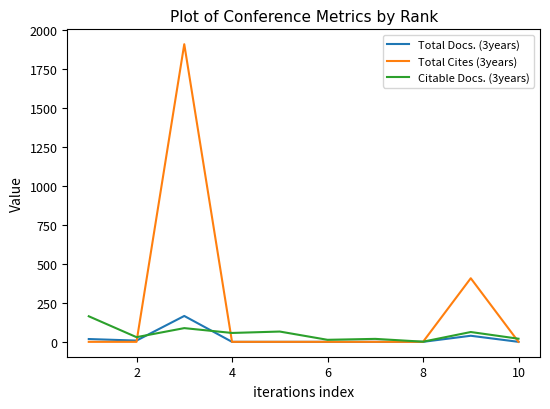

Which series has the largest total across all categories?

Total Cites (3years)